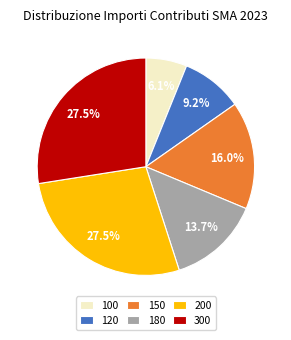

What is the smallest slice in the pie chart?

100